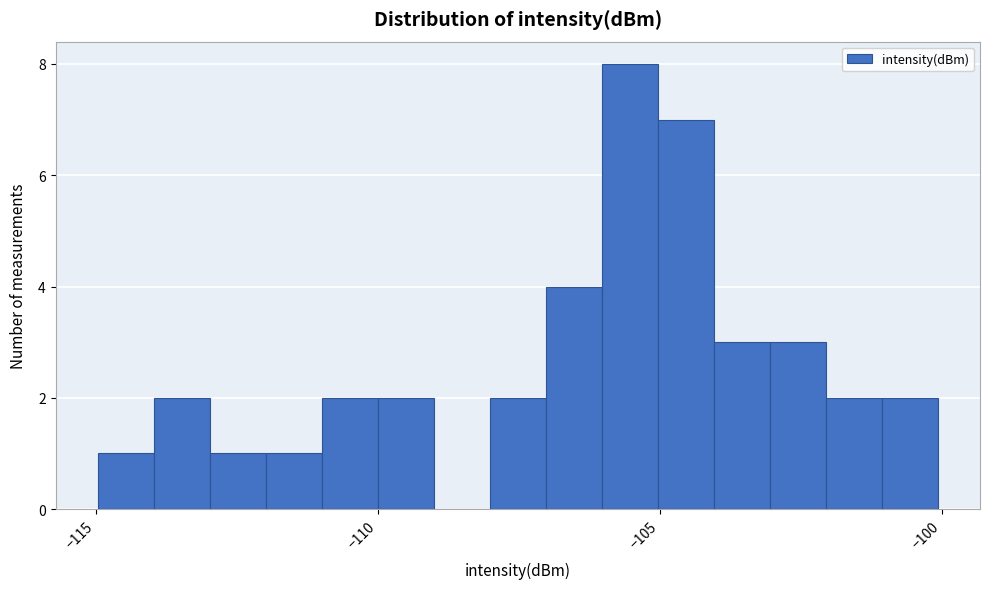

Read against the x-axis, roughly where is the centre of the tallest bar?

-105.5